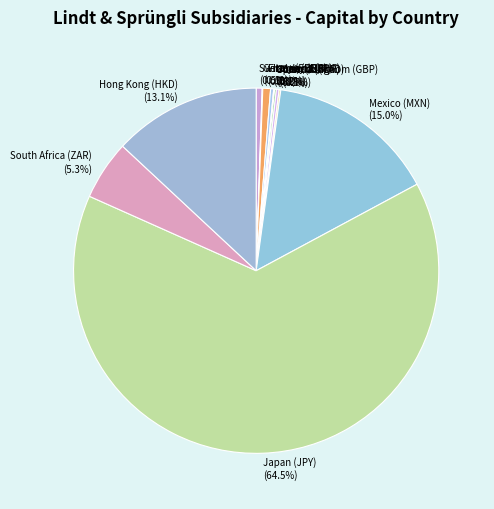

Combined, what portion of the pie is Mexico (MXN) and Hong Kong (HKD)?

28.1%